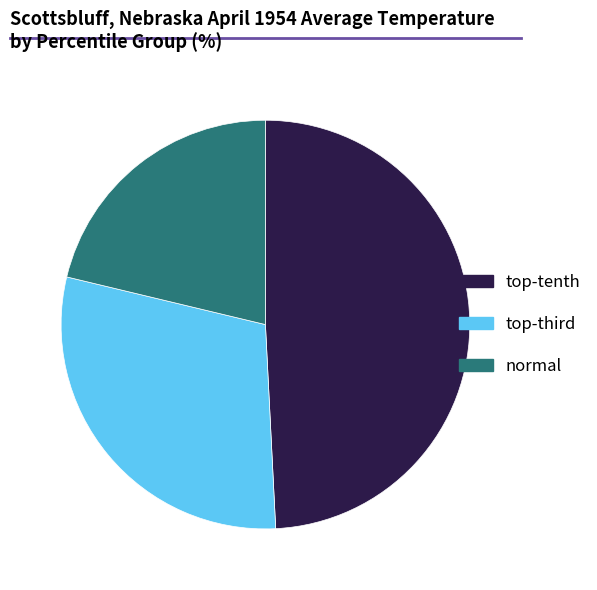

Is there any slice that represents more than half of the pie?

No